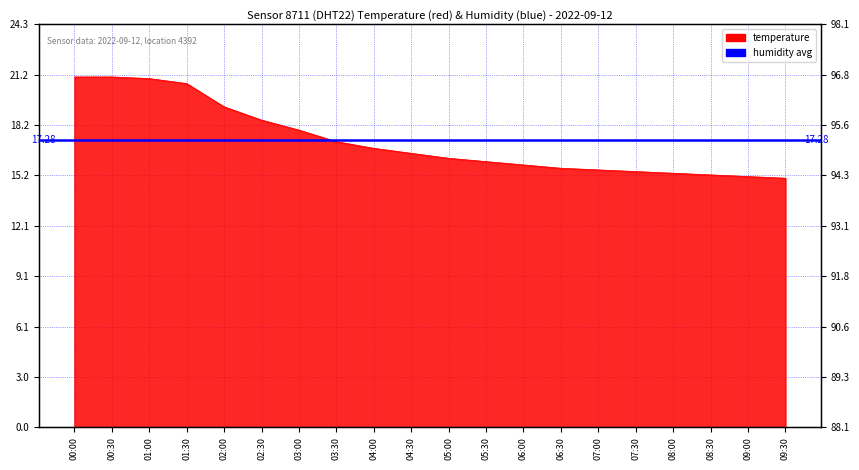

What is the difference between the second highest and minimum values?

6.1